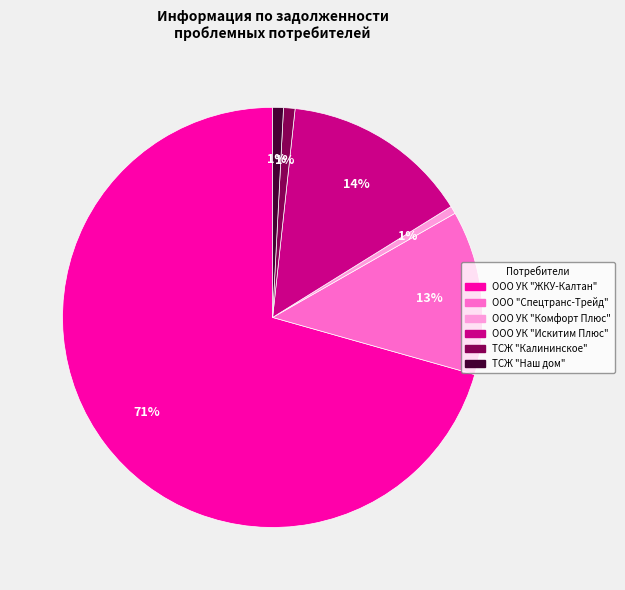

True or false: ООО "Спецтранс-Трейд" accounts for 23% of the total.

False